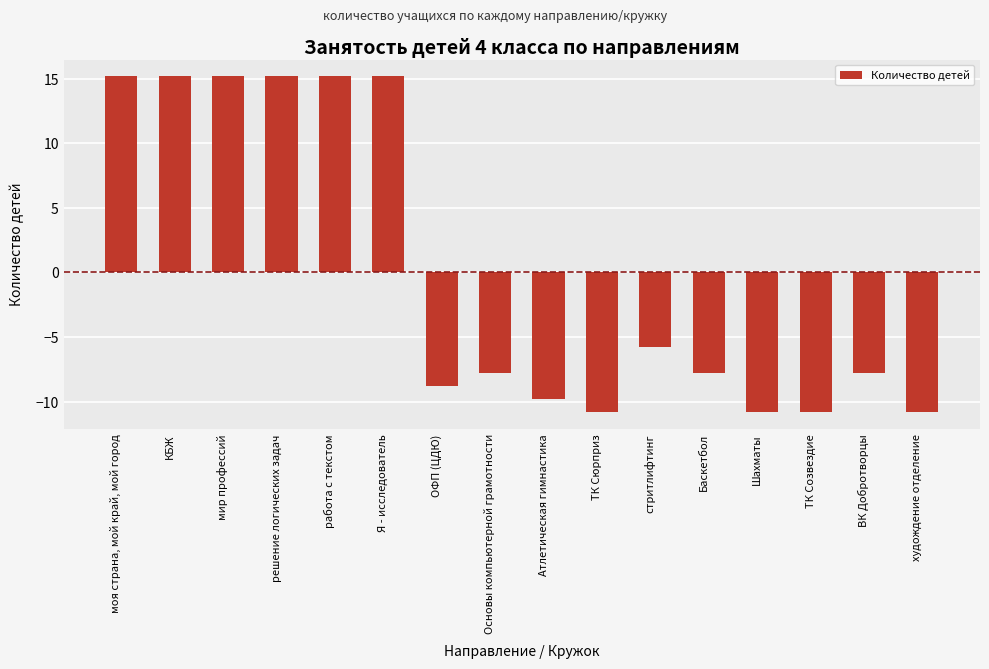

What is the minimum value shown in the chart?

-10.8